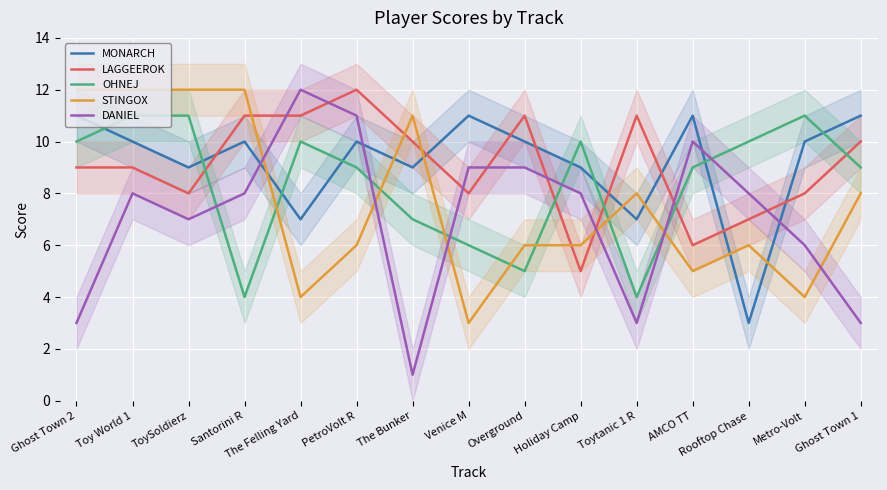

At which label does DANIEL reach its peak?

The Felling Yard